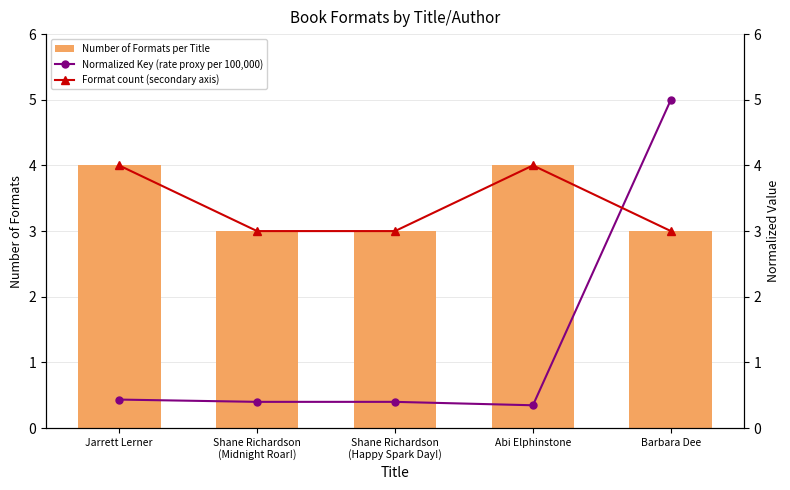

Count the number of data series in this chart.

3